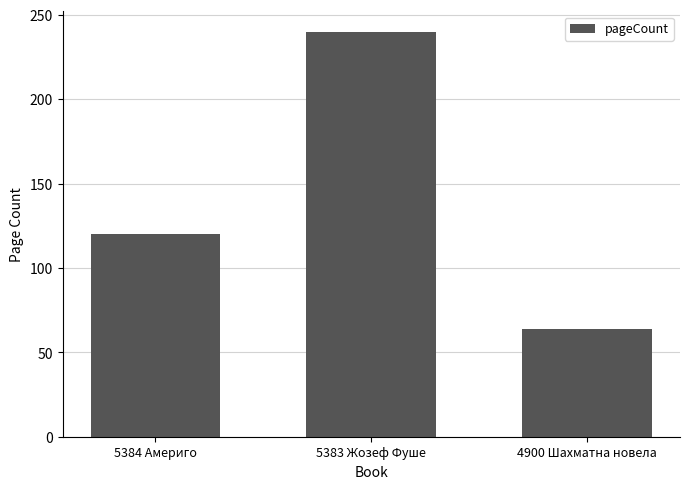

How many values are below 120?

1